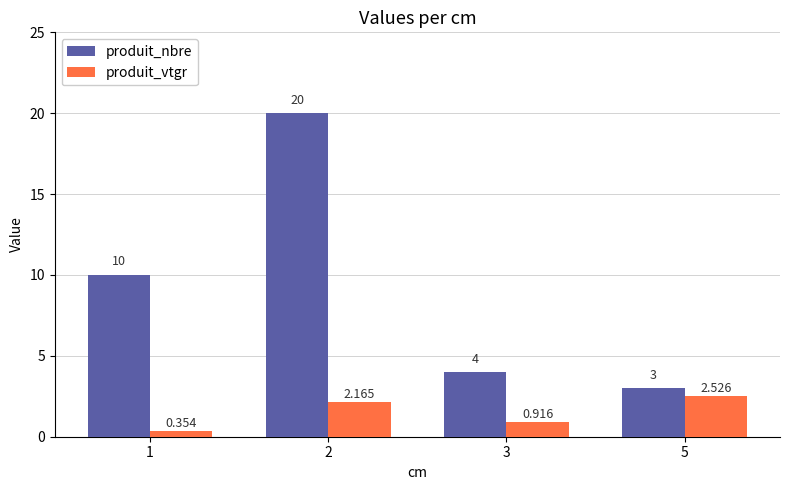

What is the total value across all series at 1?

10.4